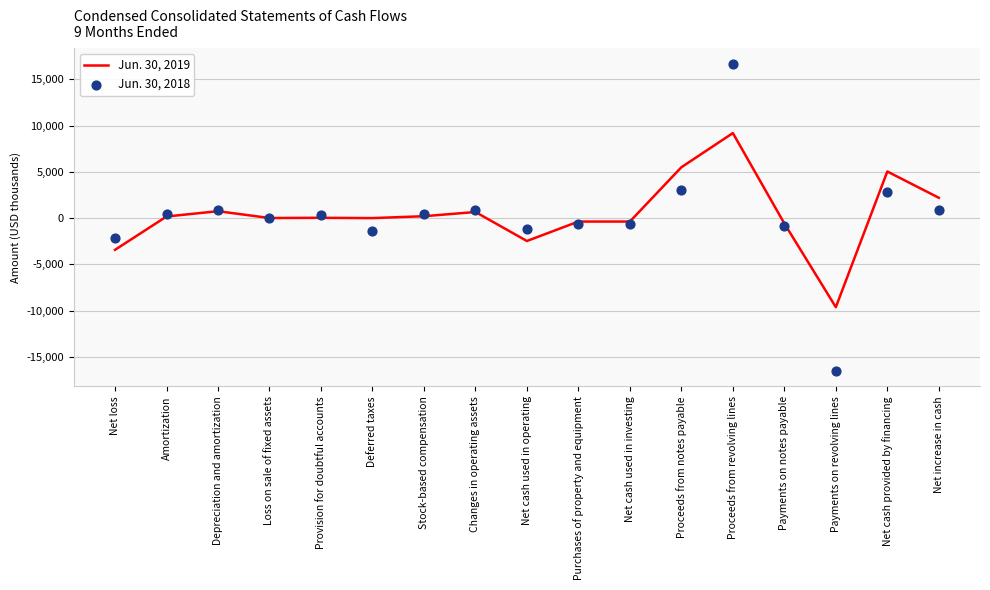

Which series reaches the maximum Y coordinate?

Jun. 30, 2018